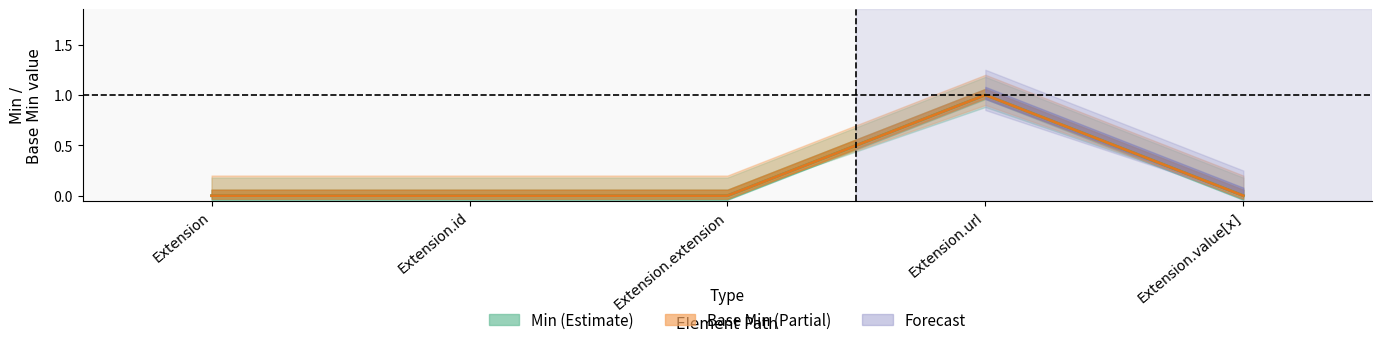

Rank the series at Extension.id from highest to lowest value.

Min, Base Min